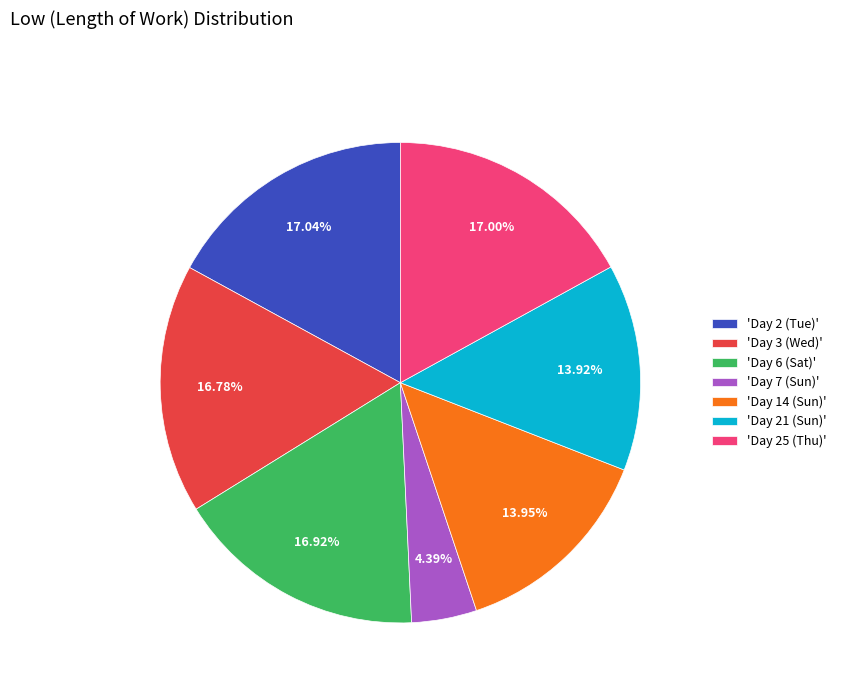

Approximately how many times larger is the value at 'Day 2 (Tue)' compared to 'Day 25 (Thu)'?

1.0